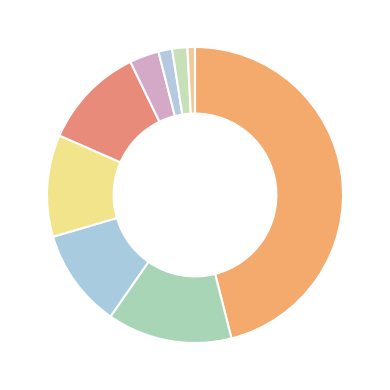

How many segments does this pie chart have?

9